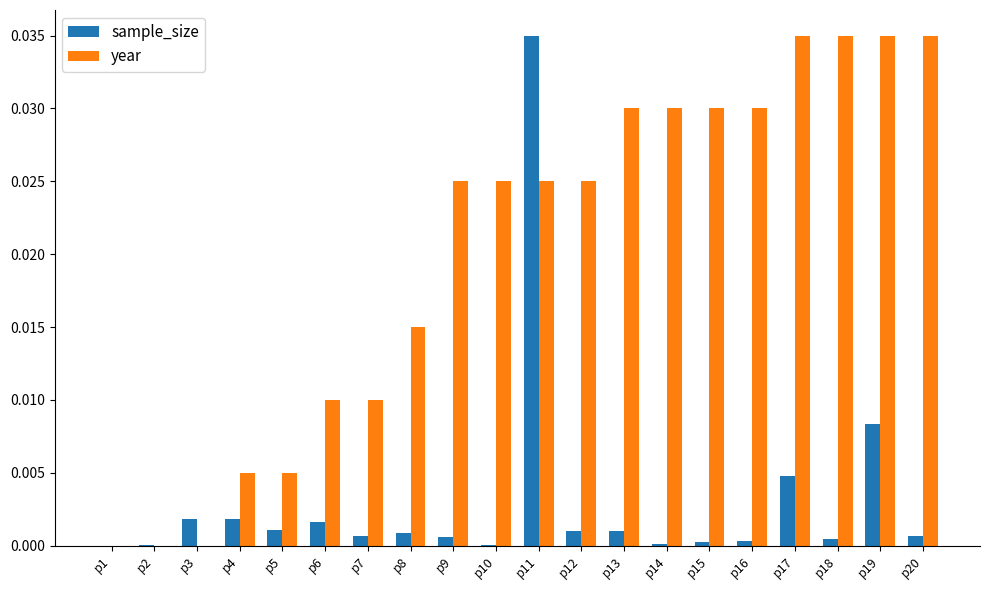

Between p12 and p17, which series saw the biggest shift?

year